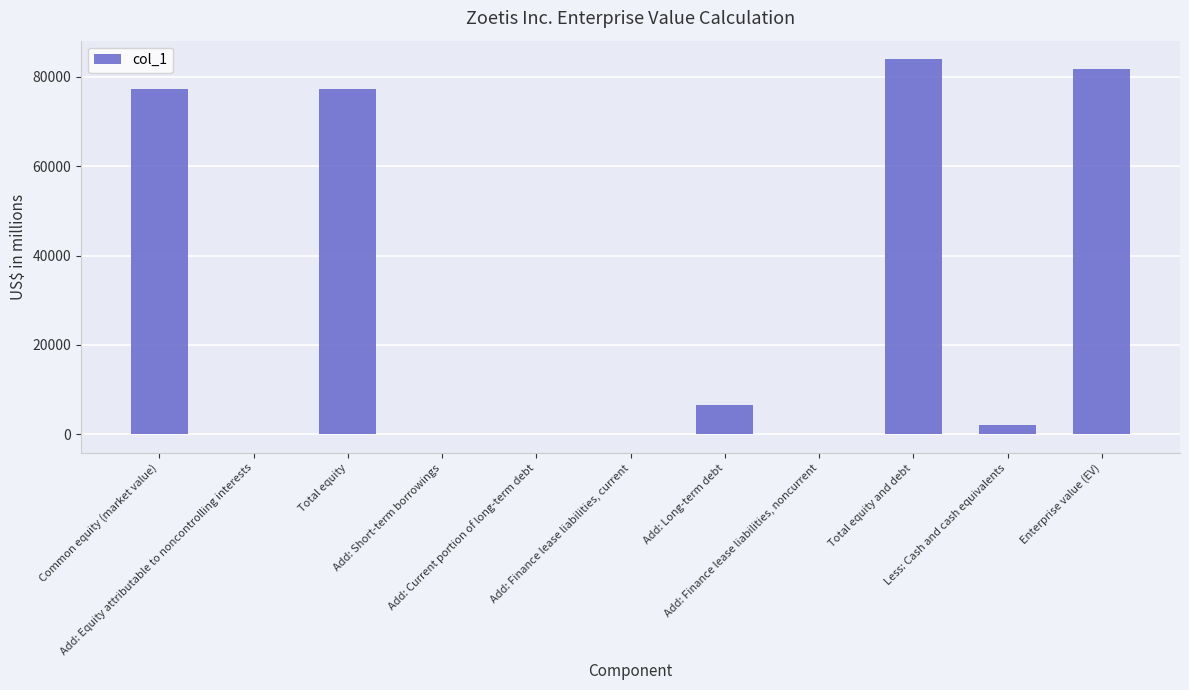

What is the maximum value shown in the chart?

83939